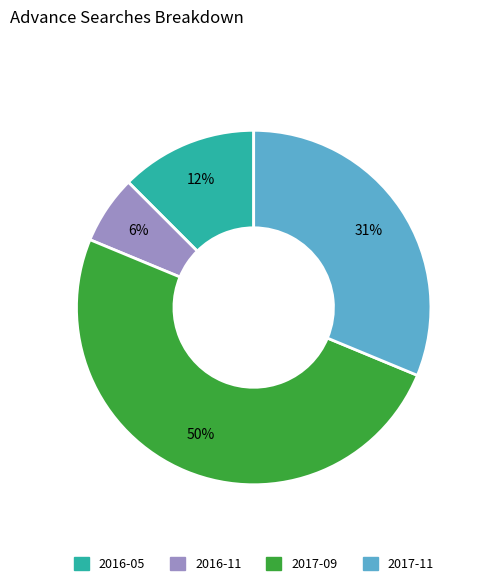

Is it true that 2016-11 is 6% of the pie?

True